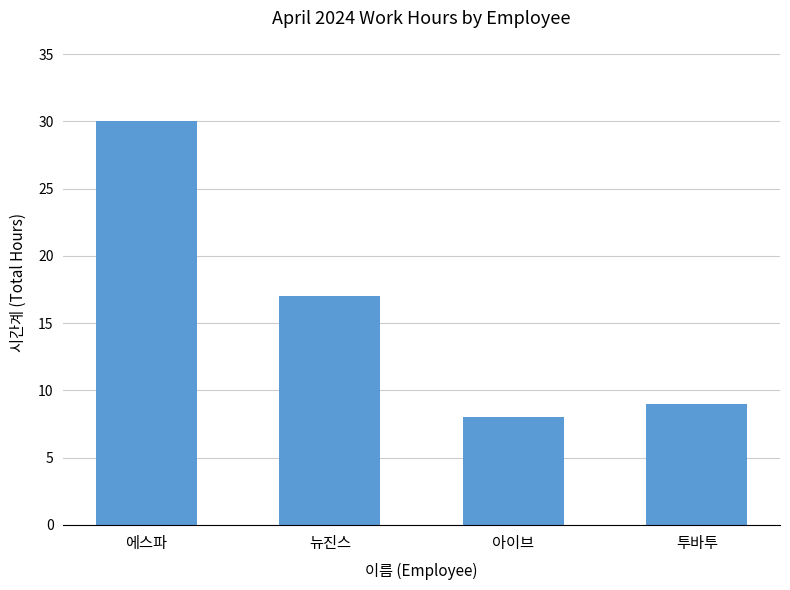

How many distinct data groups are displayed?

1